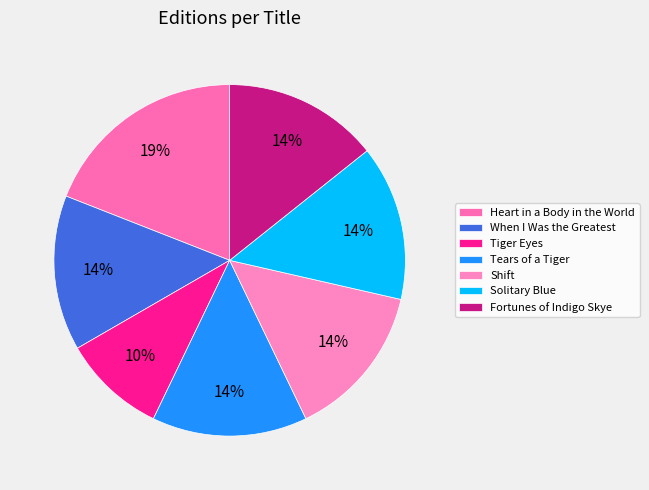

What percentage do Fortunes of Indigo Skye and Shift together represent?

28.6%